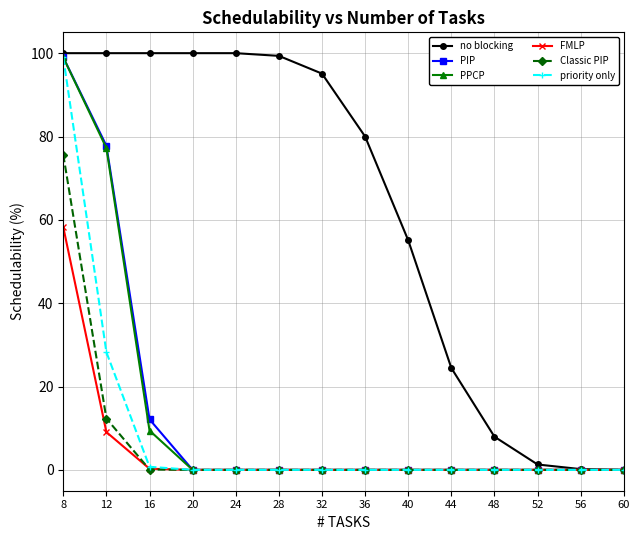

Which series has the largest total across all categories?

no blocking